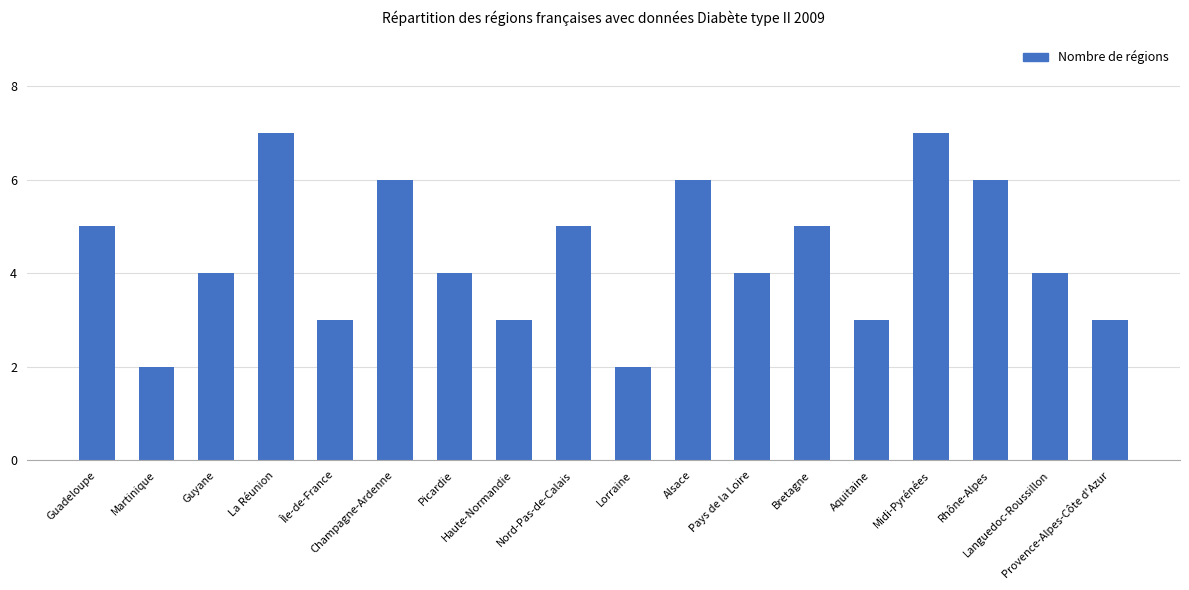

Which has a higher value, Picardie or Rhône-Alpes?

Rhône-Alpes